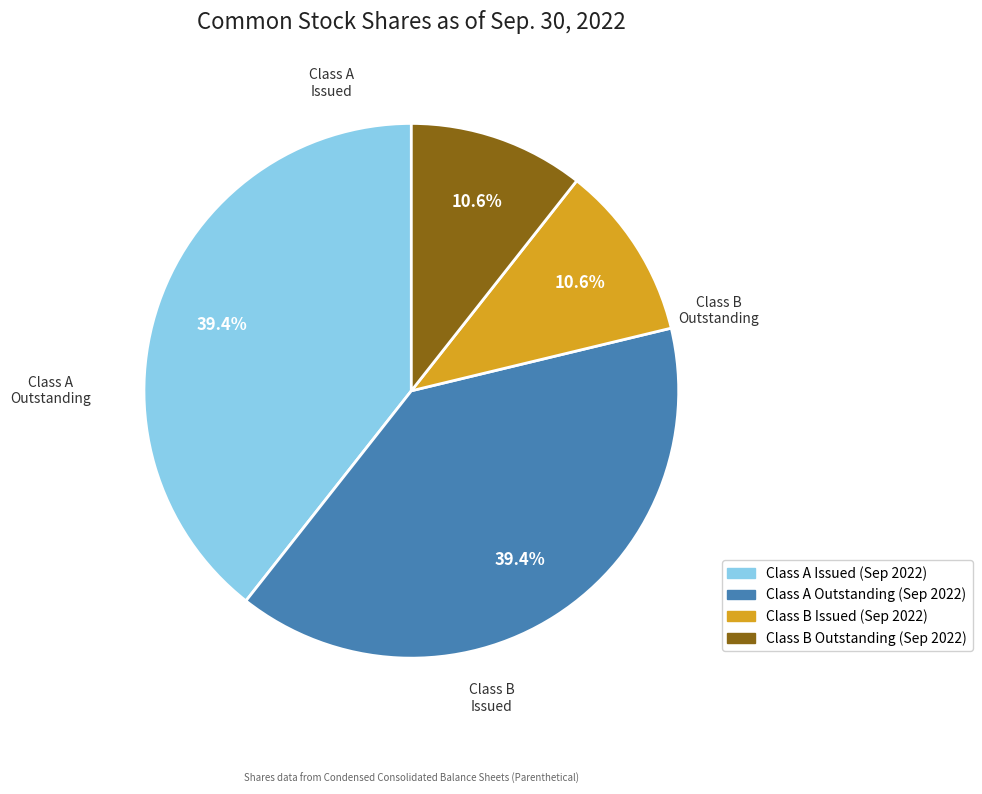

Does Class B Outstanding account for over 50% of the chart?

No